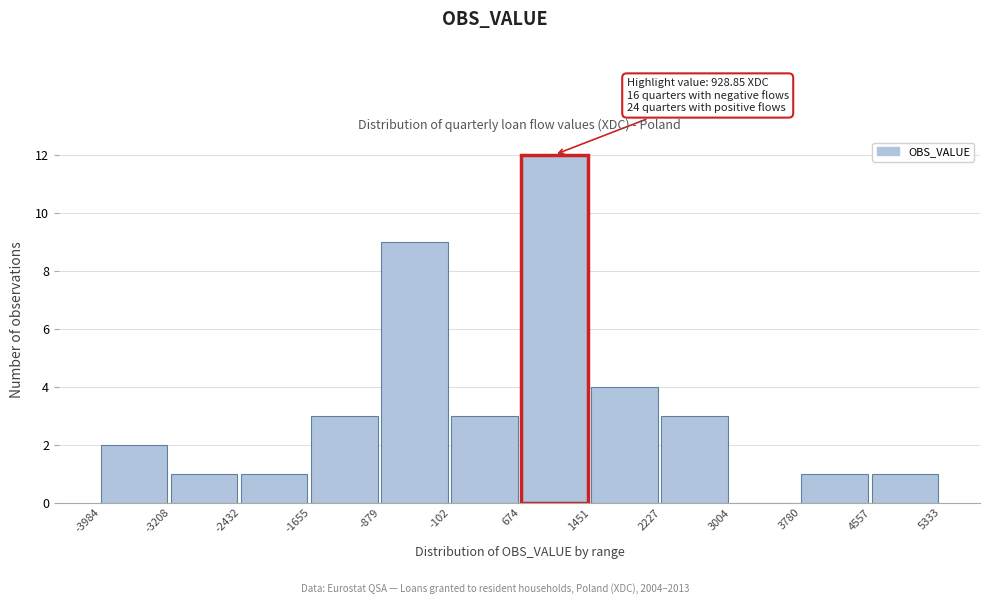

Which range on the x-axis has the tallest bar?

674 to 1451